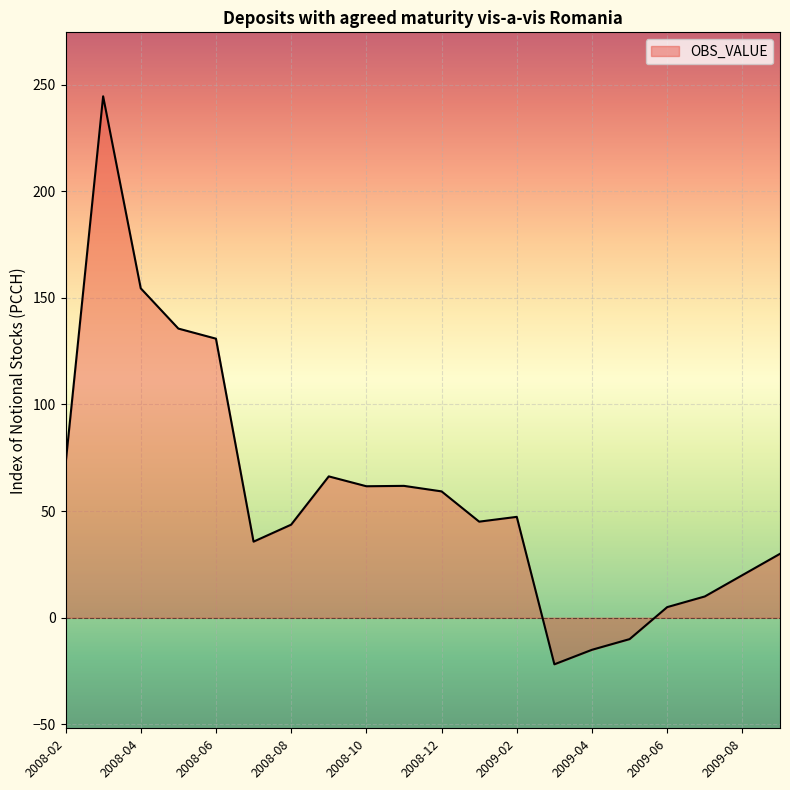

What is the smallest value displayed?

-21.8